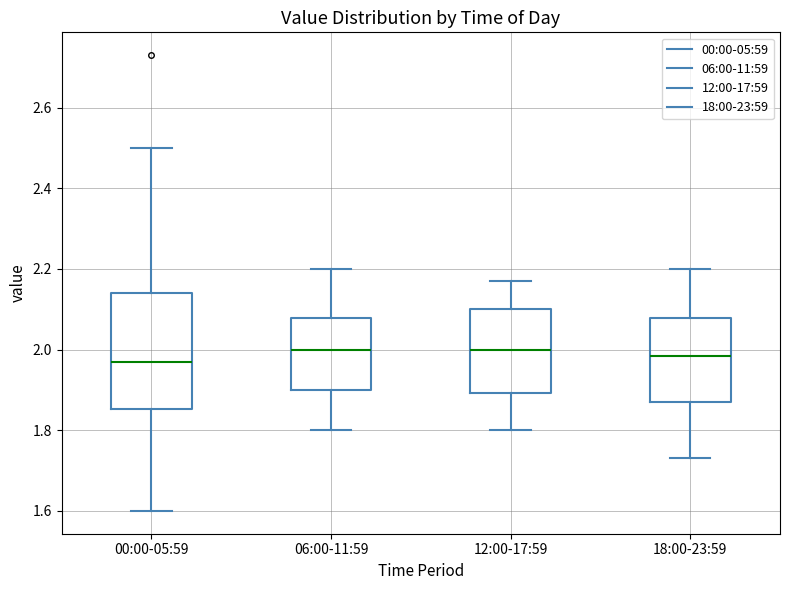

Which box is the tallest, from its lower edge to its upper edge?

00:00-05:59